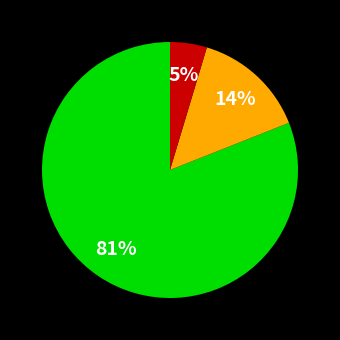

Is there a majority slice in this chart?

Yes